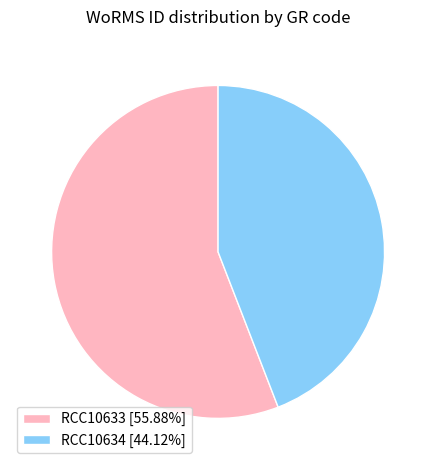

Do RCC10634 [44.12%] and RCC10633 [55.88%] together represent more than half of the pie?

Yes